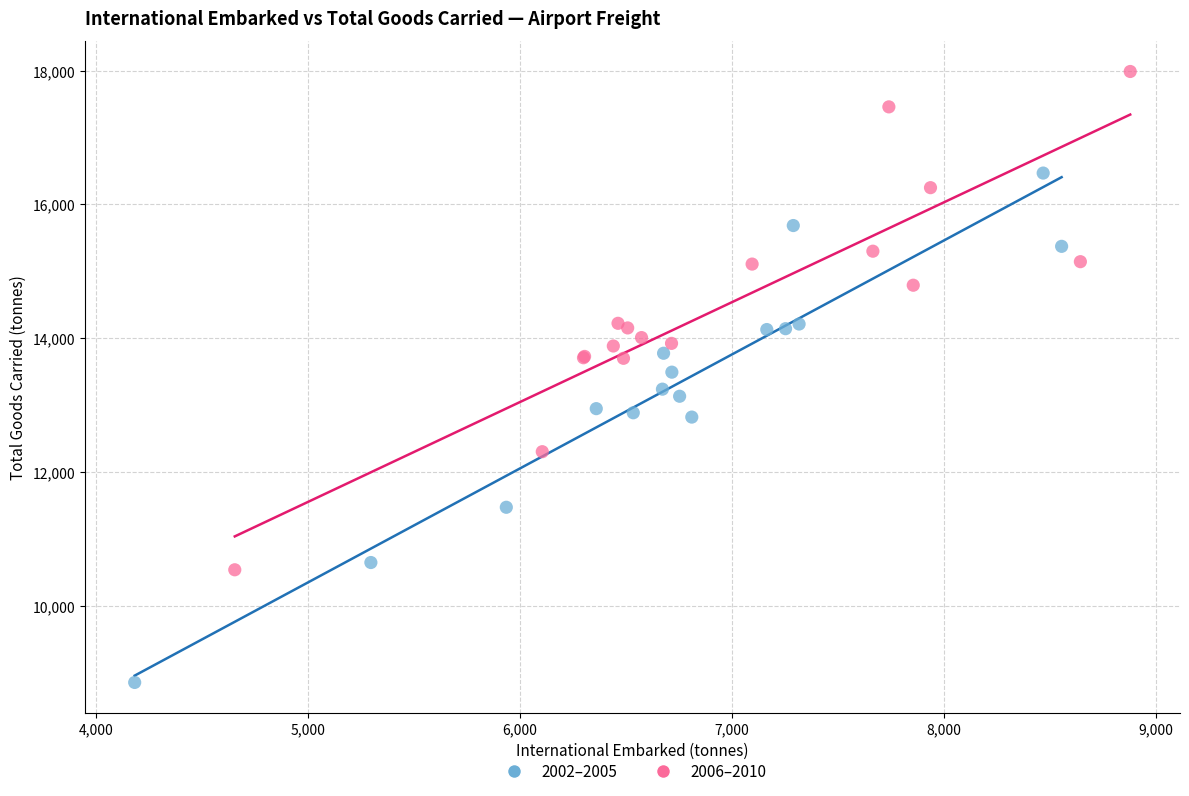

Which series reaches the maximum Y coordinate?

2006–2010